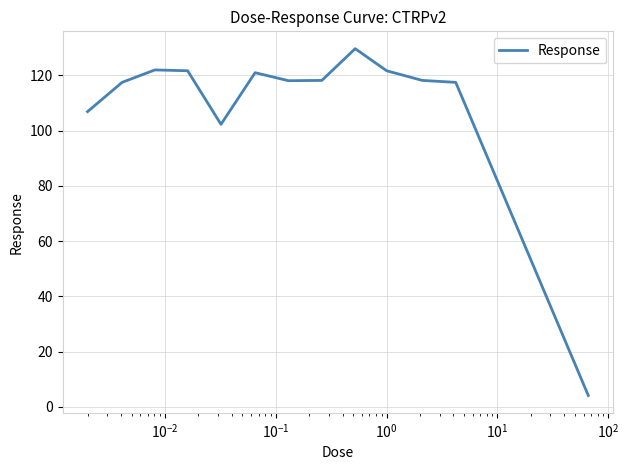

What is the greatest value displayed?

129.7